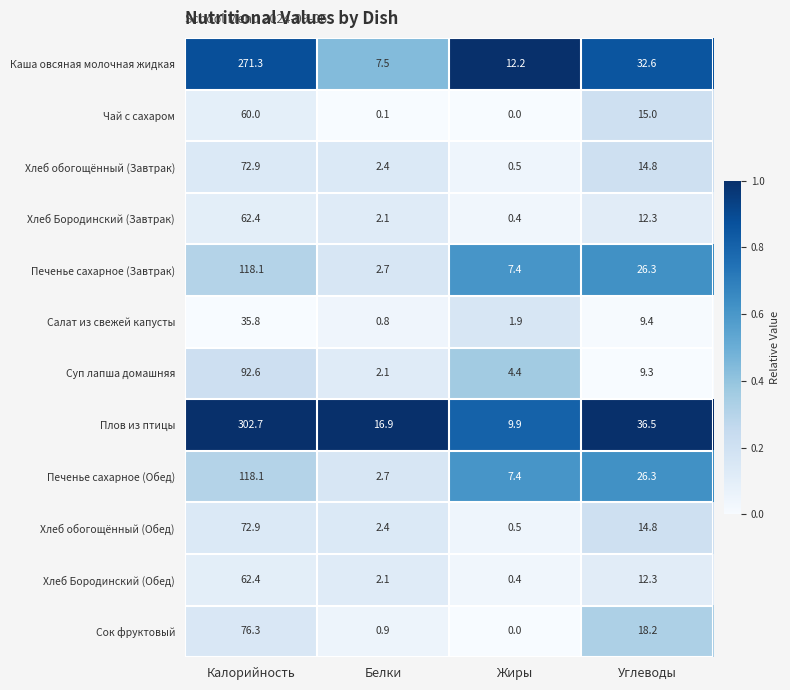

What is the difference between the second highest and minimum values in the Печенье сахарное (Обед) series?

23.6